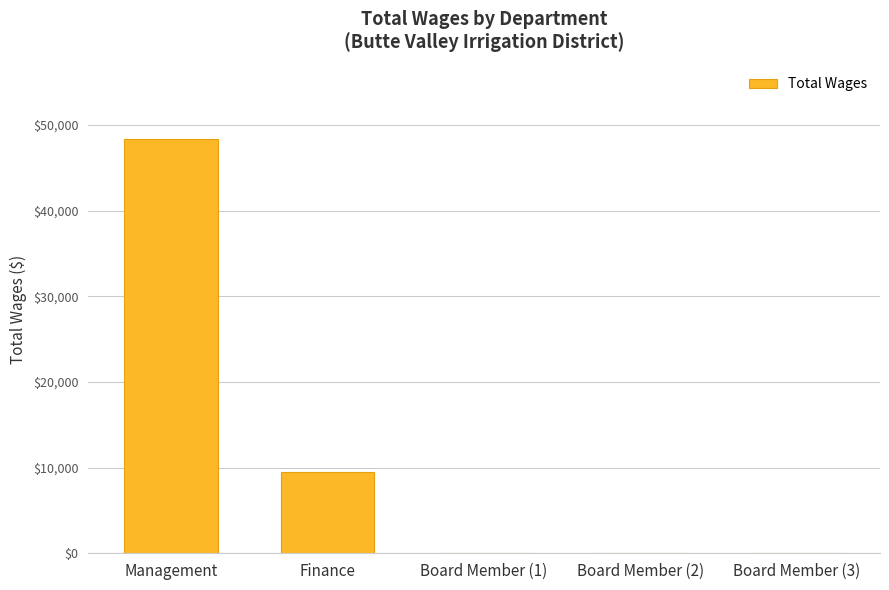

Where is the data nearest to the value 24162?

Finance